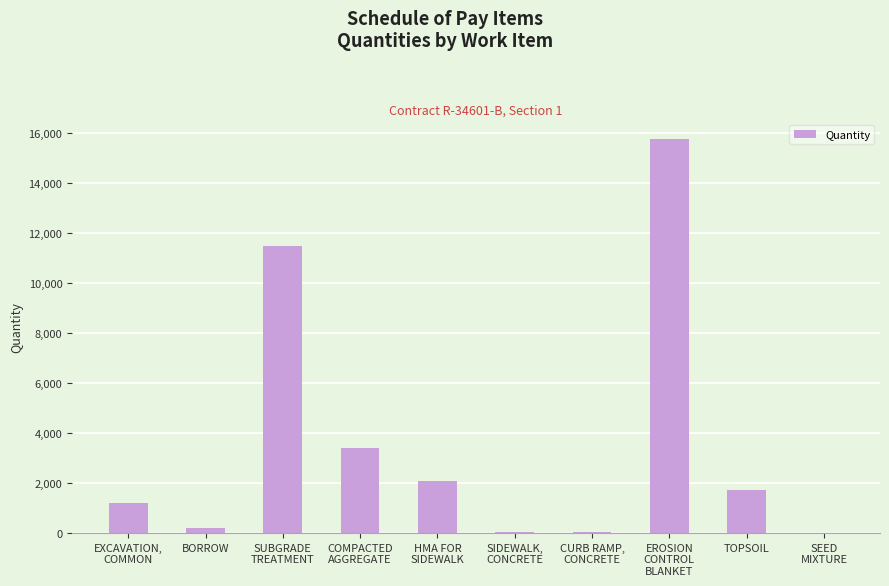

What is the greatest value displayed?

15767